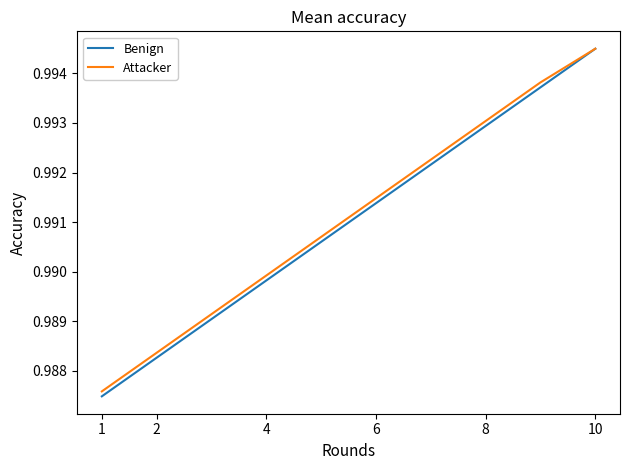

Count the Attacker values in the range 0 to 1.

10